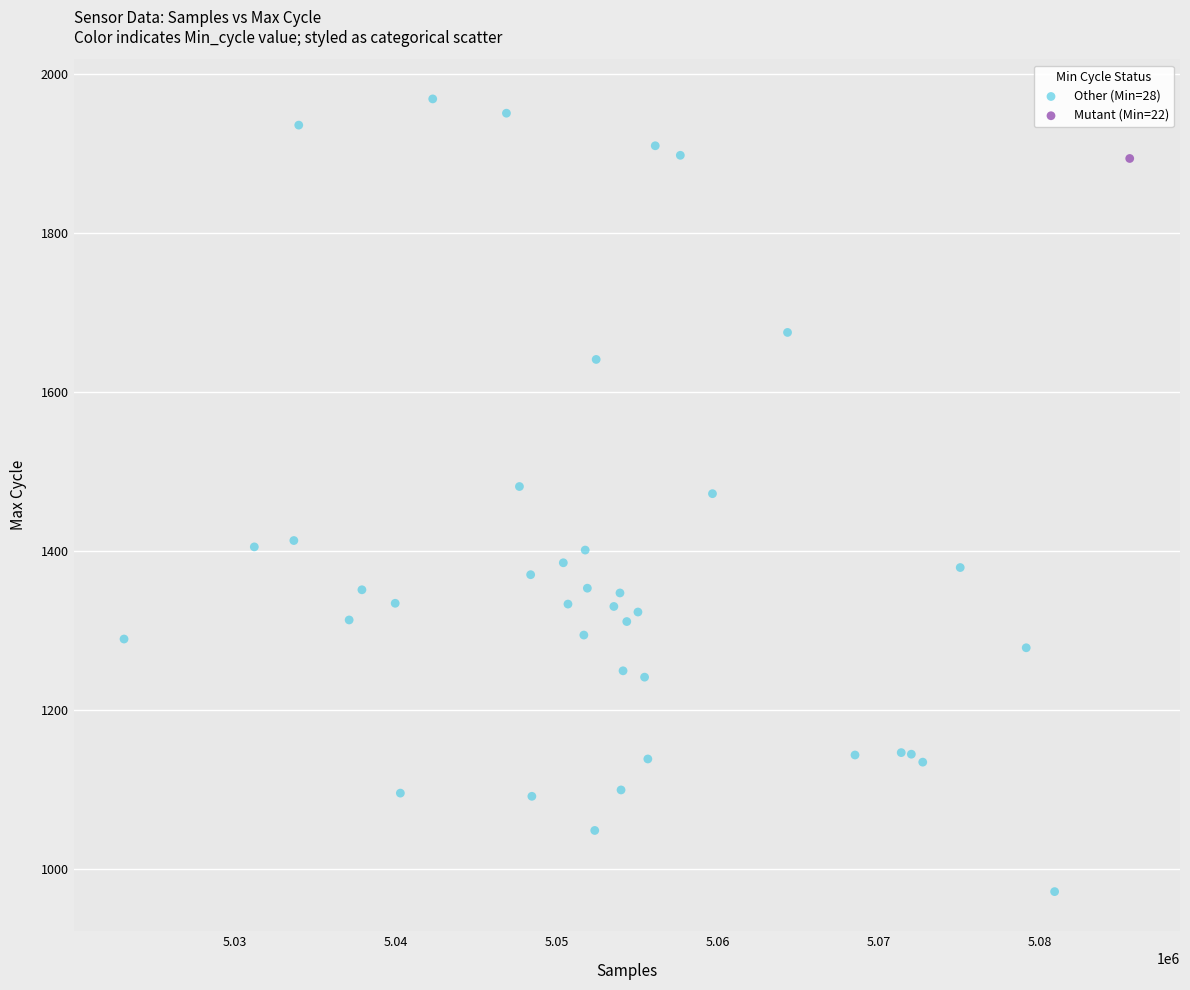

What are all the series names shown in the legend?

Other (Min=28), Mutant (Min=22)